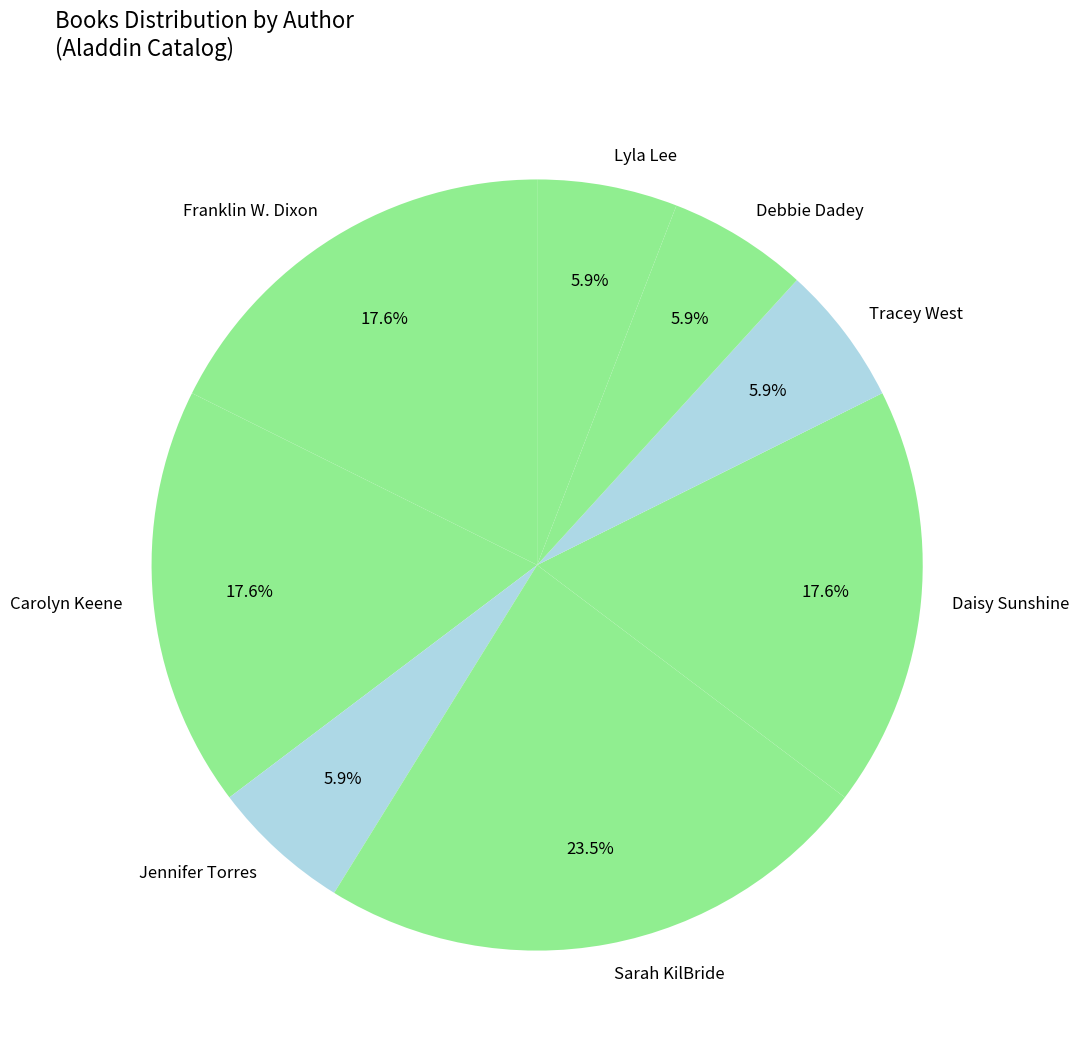

Approximately how many times larger is the value at Tracey West compared to Debbie Dadey?

1.0